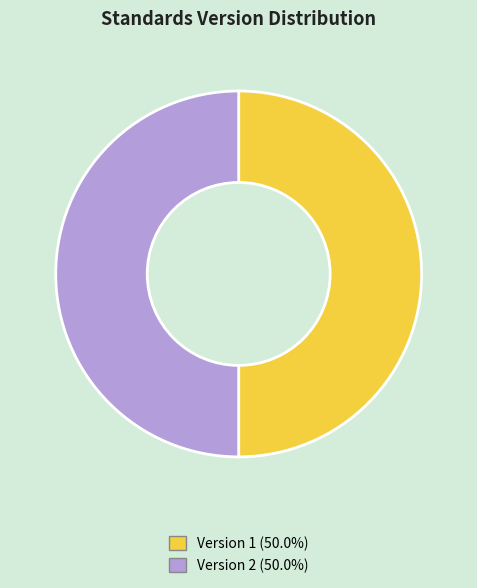

Approximately how many times larger is the value at Version 1 (50.0%) compared to Version 2 (50.0%)?

1.0